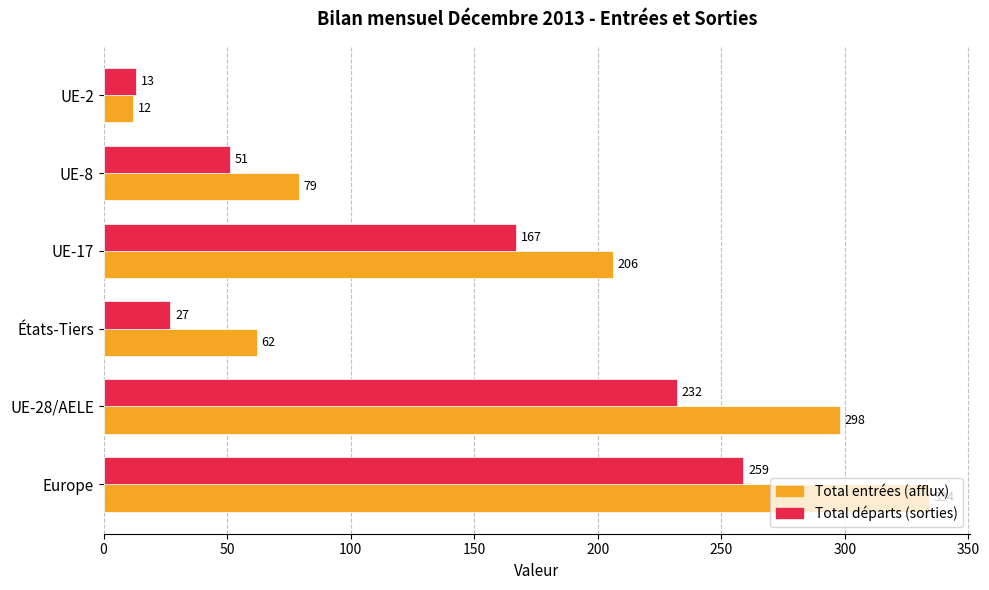

Is it true that Total départs (sorties) equals 8 at États-Tiers?

False